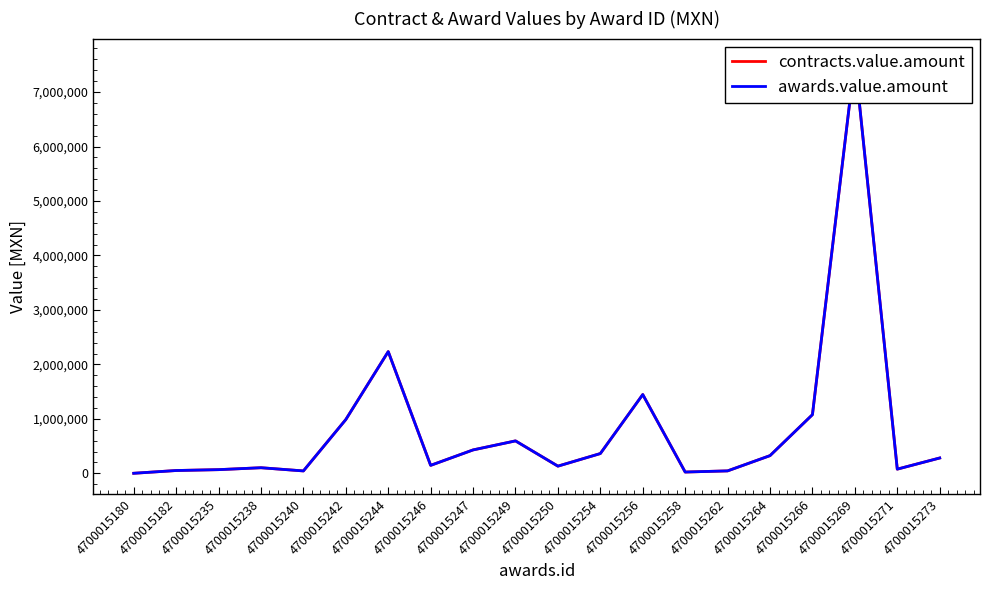

True or false: contracts.value.amount and awards.value.amount intersect in this chart.

False